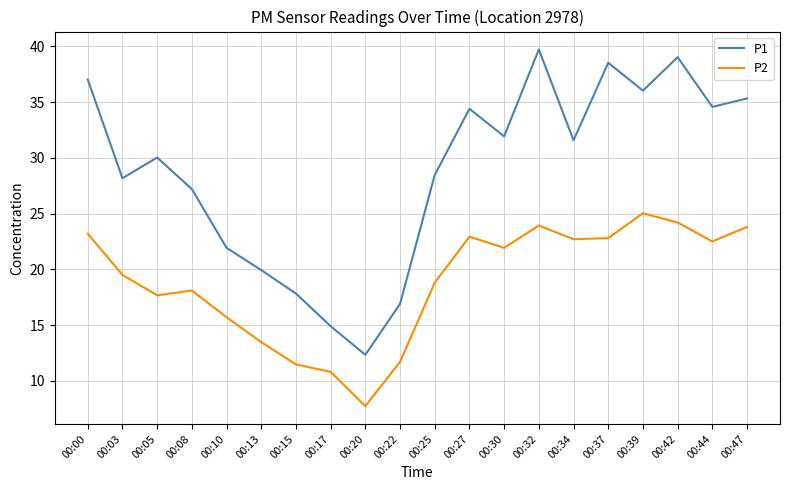

What is the total value across all series at 00:15?

29.3